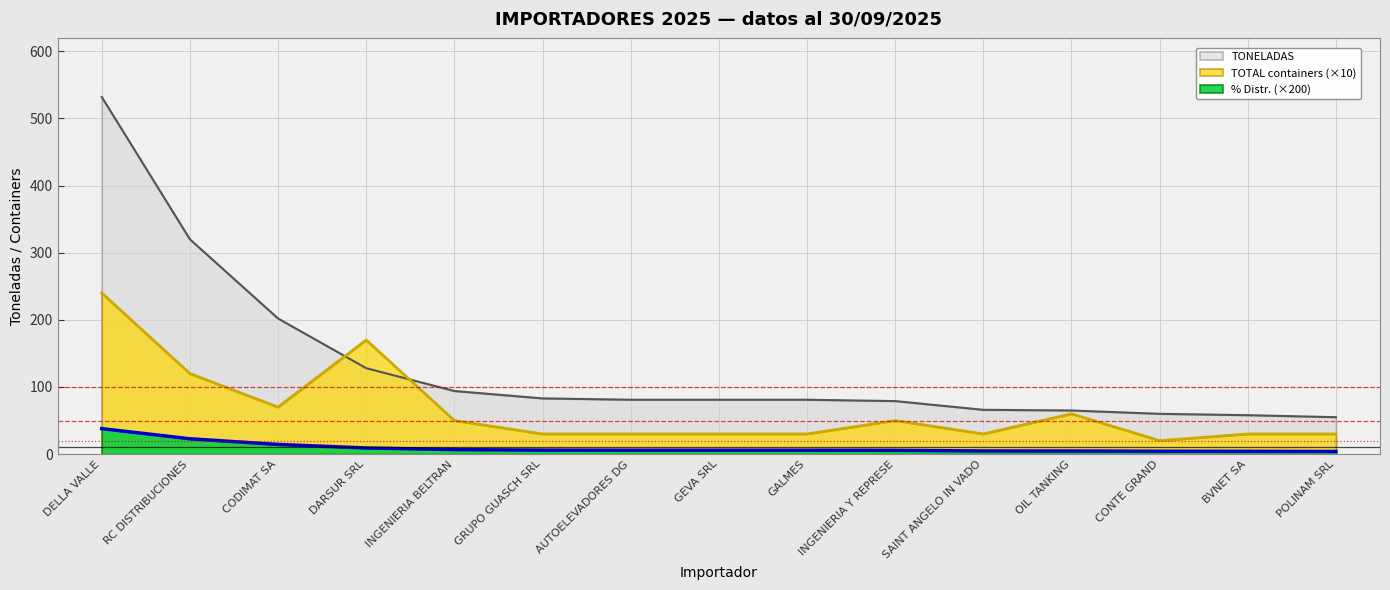

True or false: % Distr. (x1000) has a value of 4.6 at OIL TANKING.

True